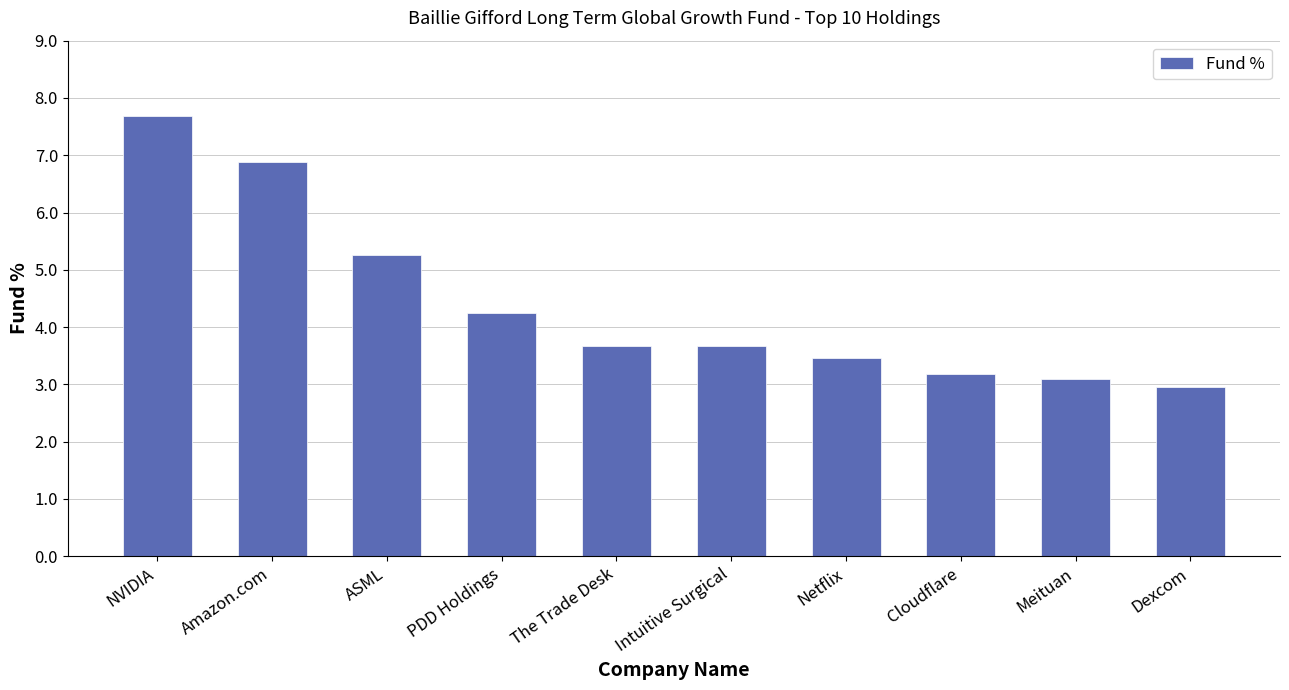

The chart shows a value of 1.0 at PDD Holdings. True or false?

False